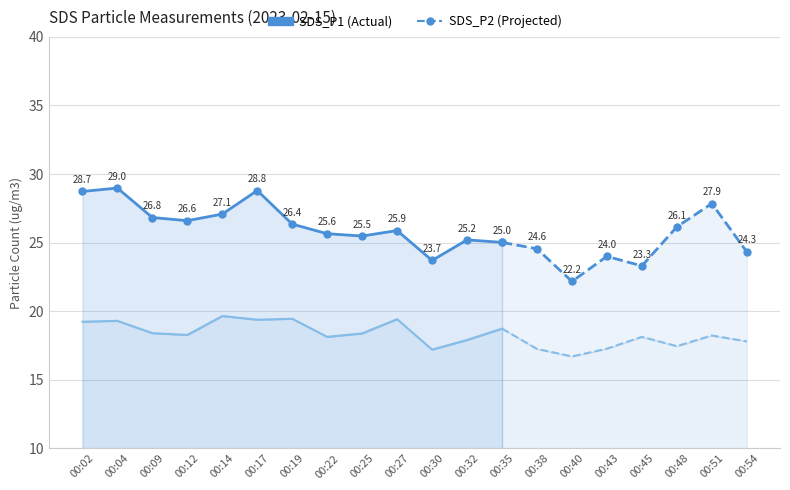

What is the spread (max minus min) of values at 00:22?

7.5